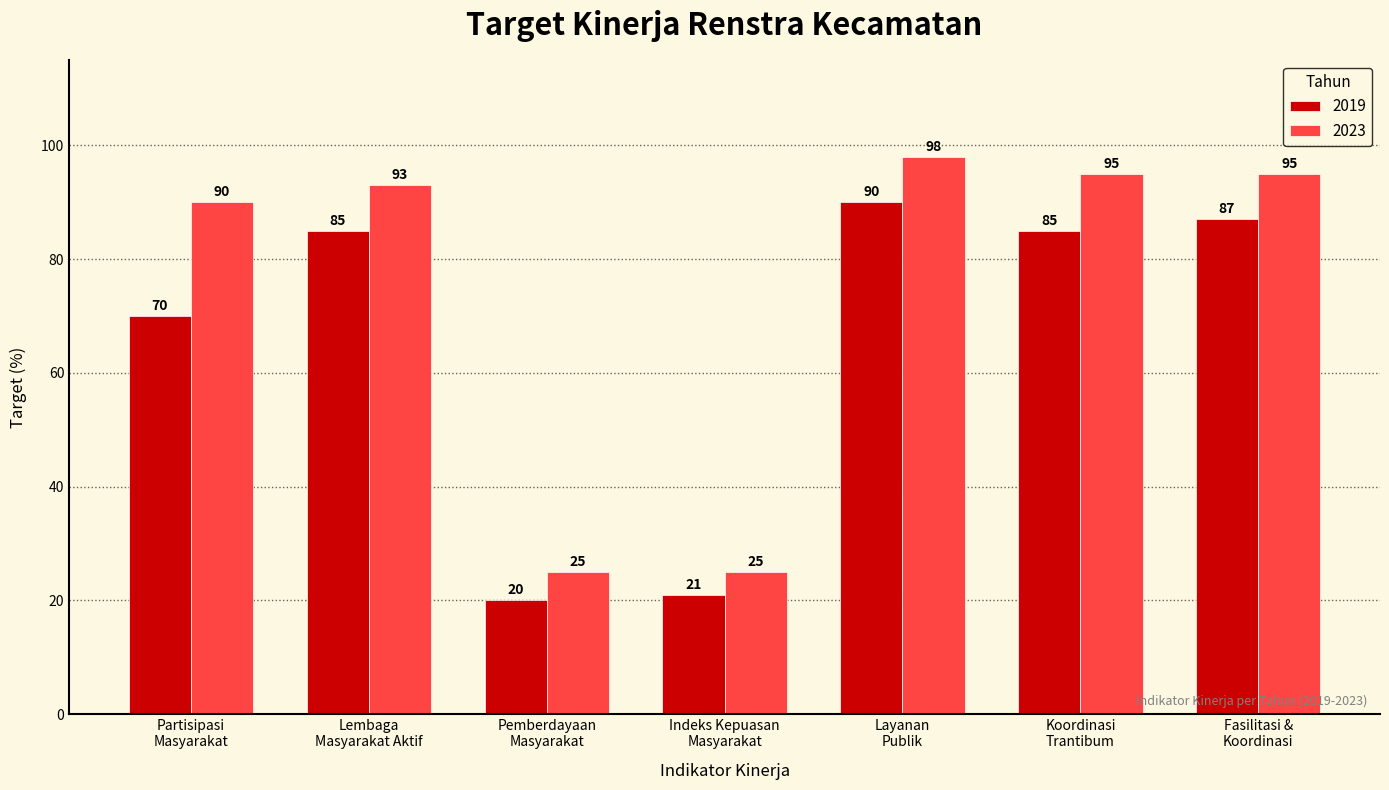

Which label corresponds to the smallest value in the chart?

Pemberdayaan
Masyarakat